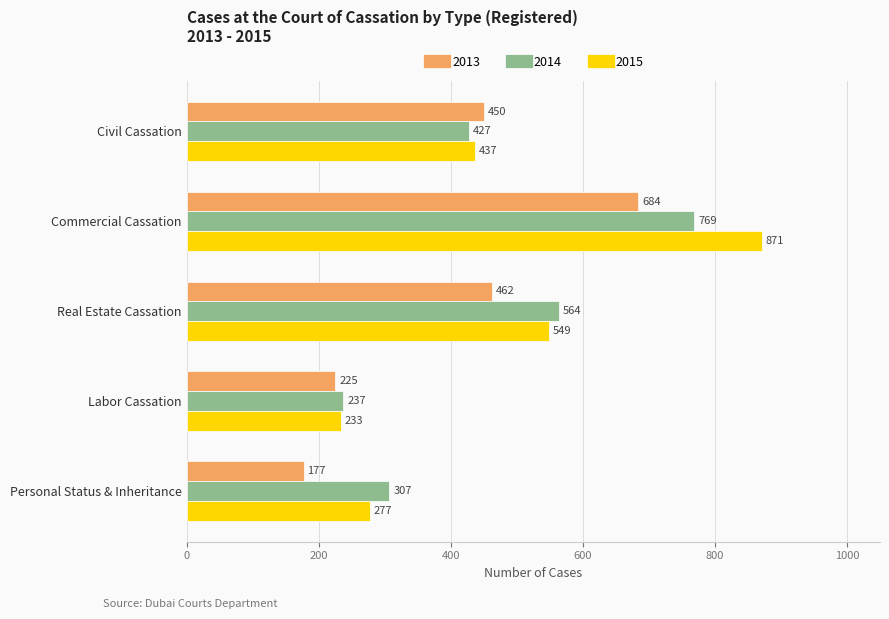

How many 2014 values are between 307 and 564?

3